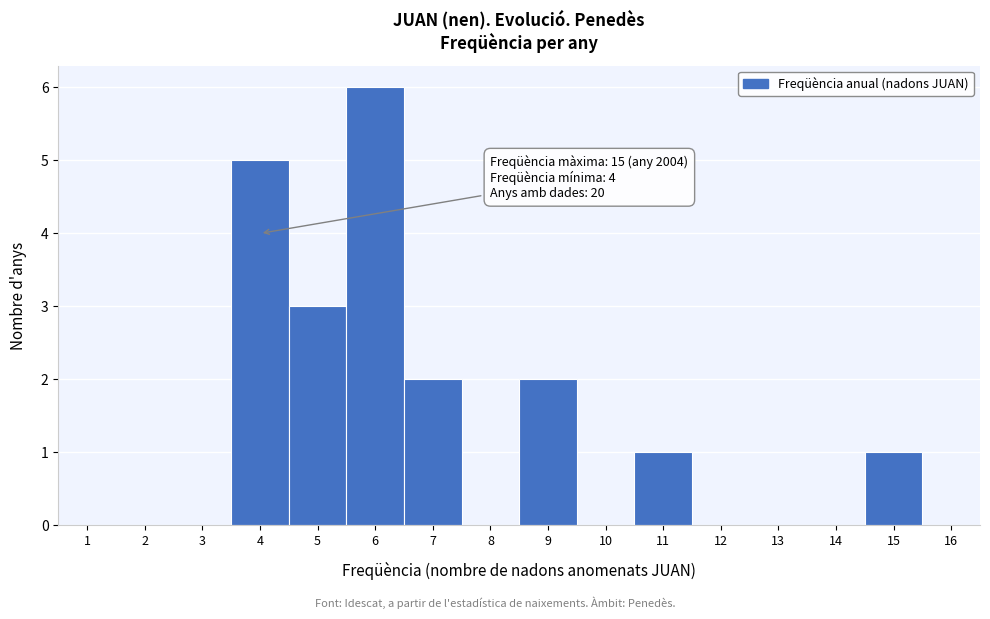

Over which range of the x-axis is the bar tallest?

5.5 to 6.5